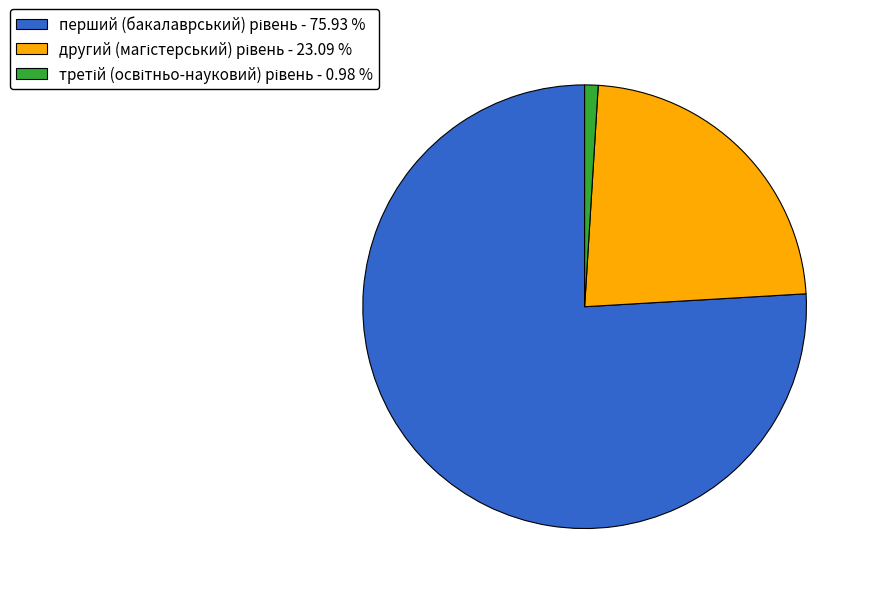

Is there a majority slice in this chart?

Yes